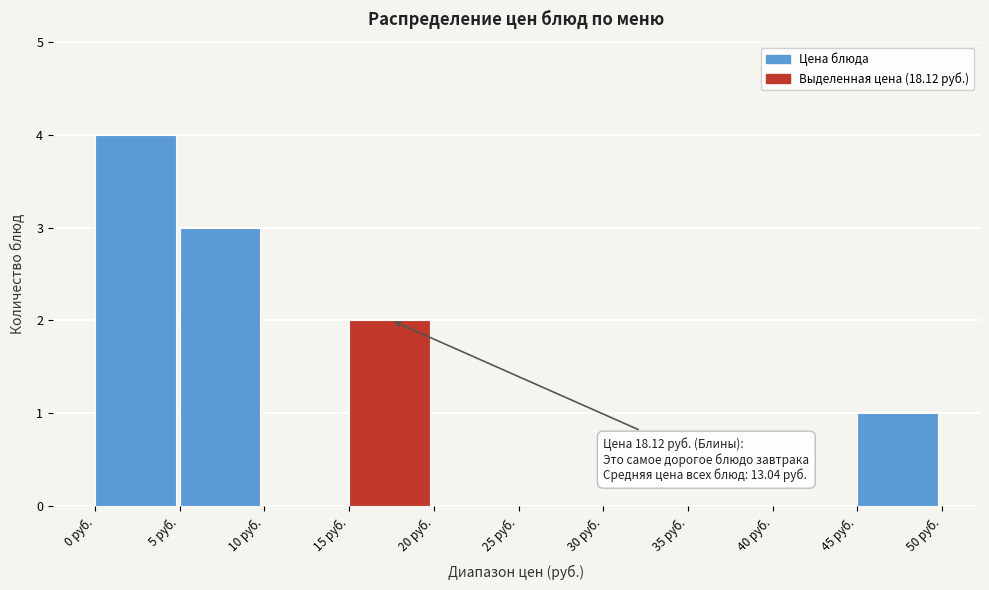

Which range on the x-axis has the tallest bar?

0 to 5